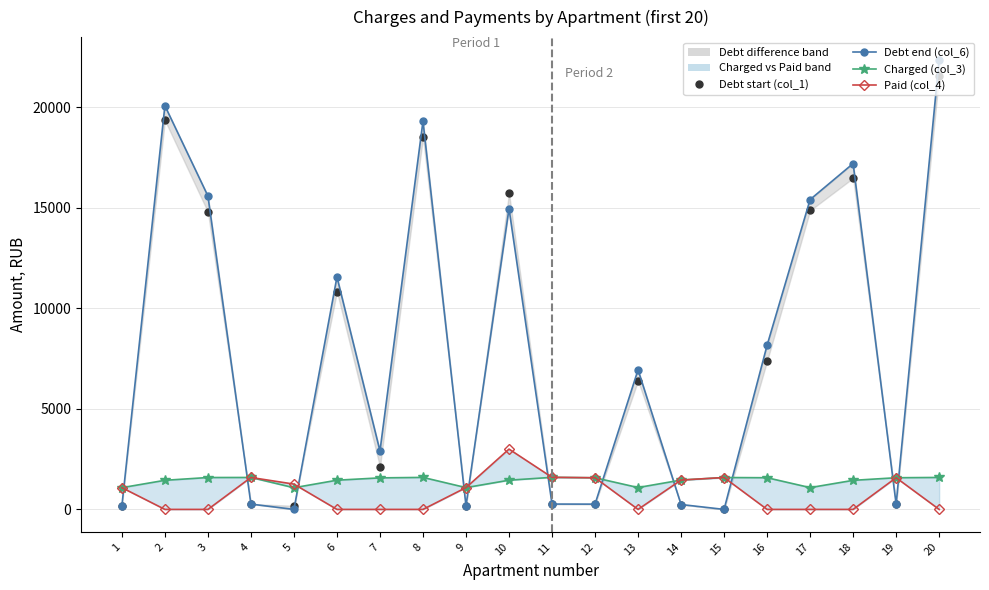

Read the zadoljennost2 (col_6) value at 3.

14797.0